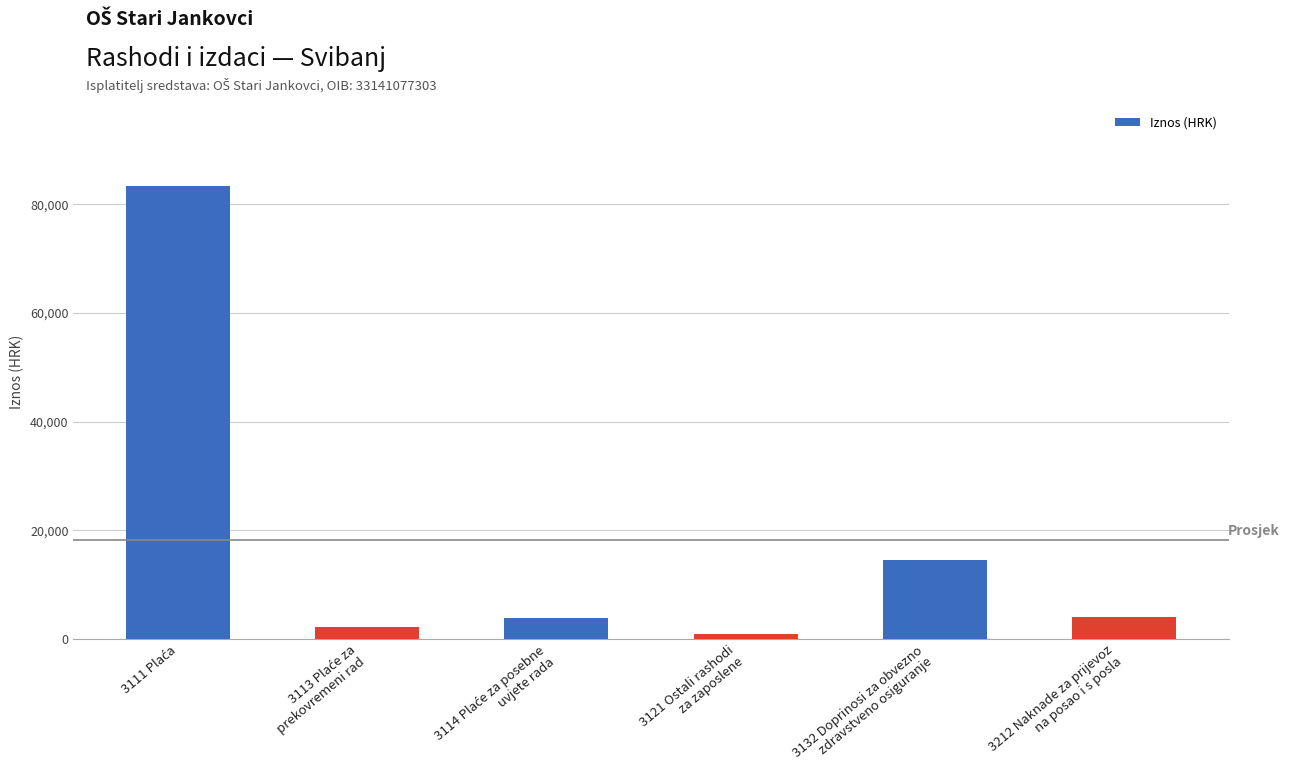

What is the maximum value shown in the chart?

83304.5